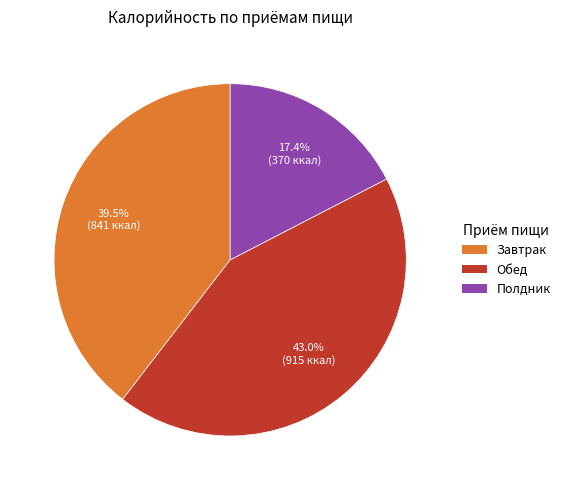

The Полдник slice represents 17% of the pie. True or false?

True